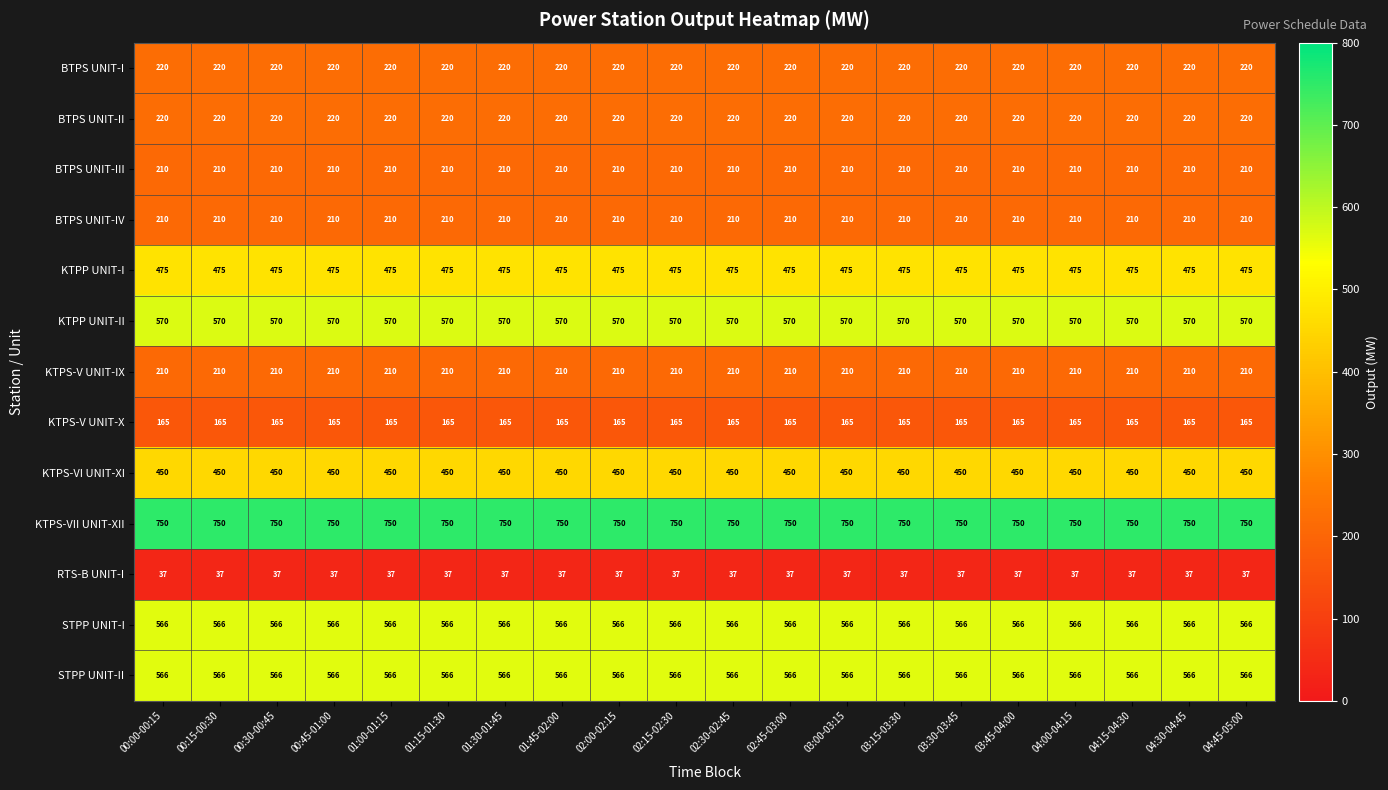

What is the greatest value displayed?

750